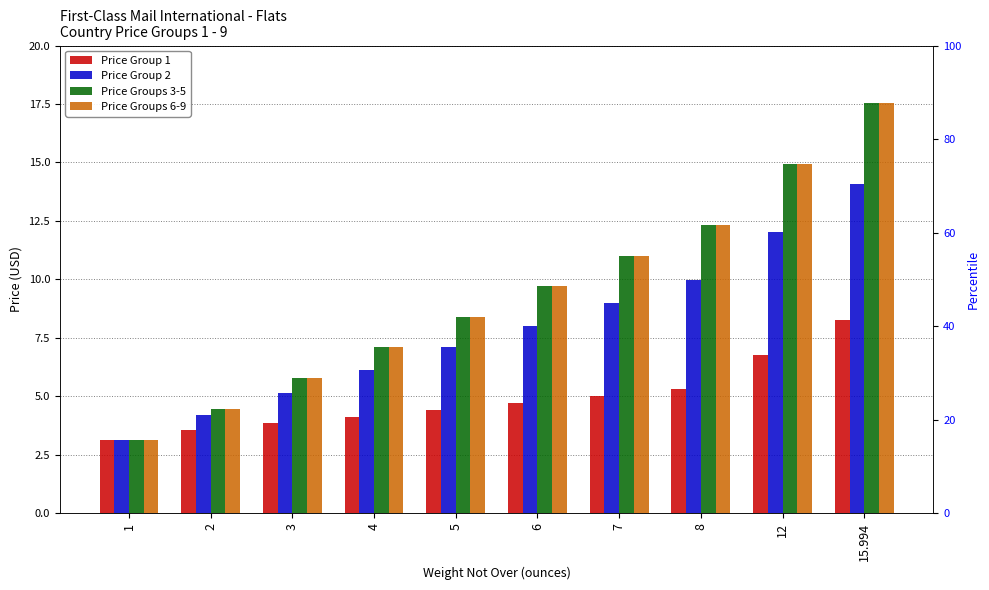

Where is Price Groups 3-5 nearest to the value 10?

6